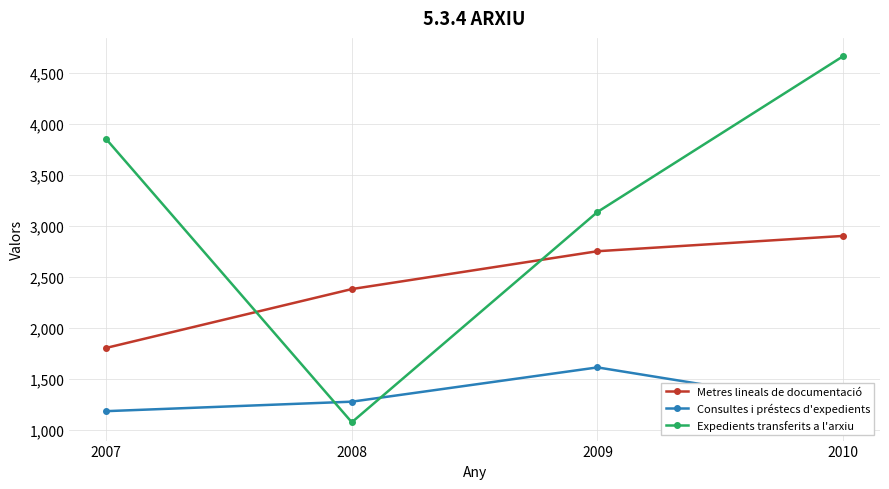

Which series has the largest range (max minus min)?

Expedients transferits a l'arxiu